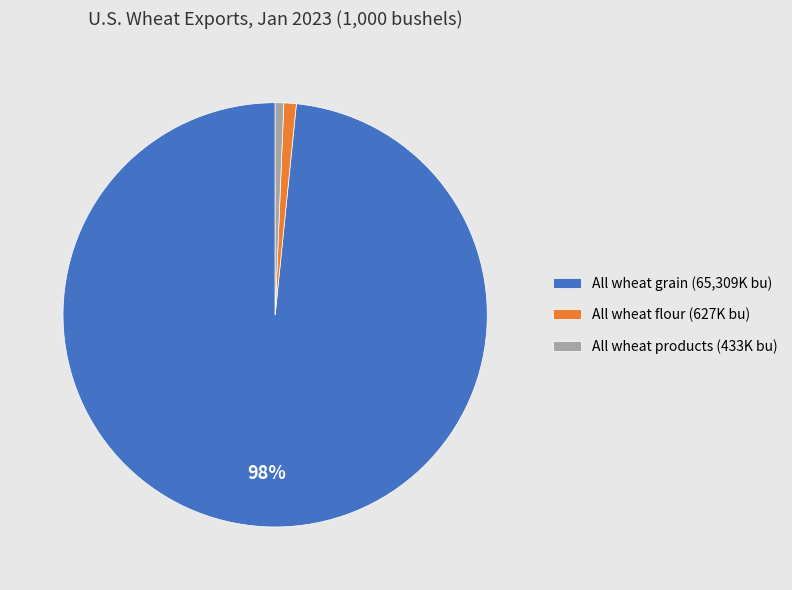

Between All wheat grain (65,309K bu) and All wheat products (433K bu), which is larger?

All wheat grain (65,309K bu)